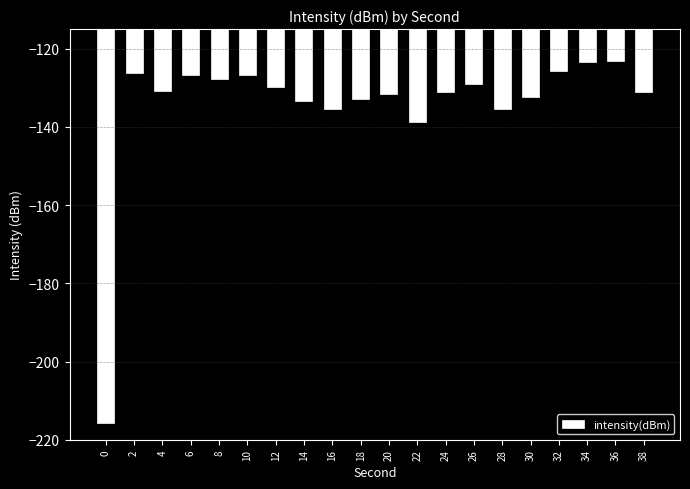

Is it true that the value at 16 is -47.1?

False